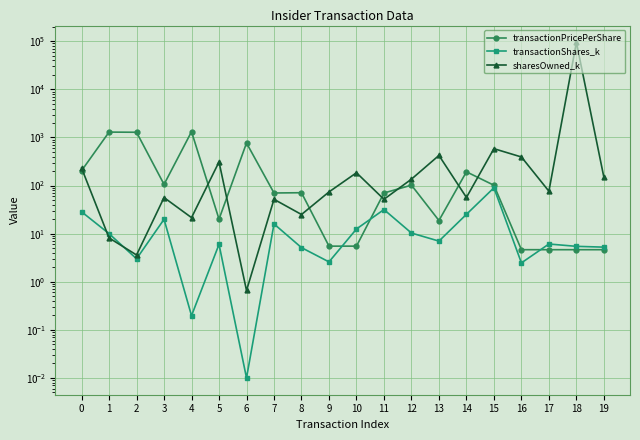

Where is the first local minimum for sharesOwned_k?

2